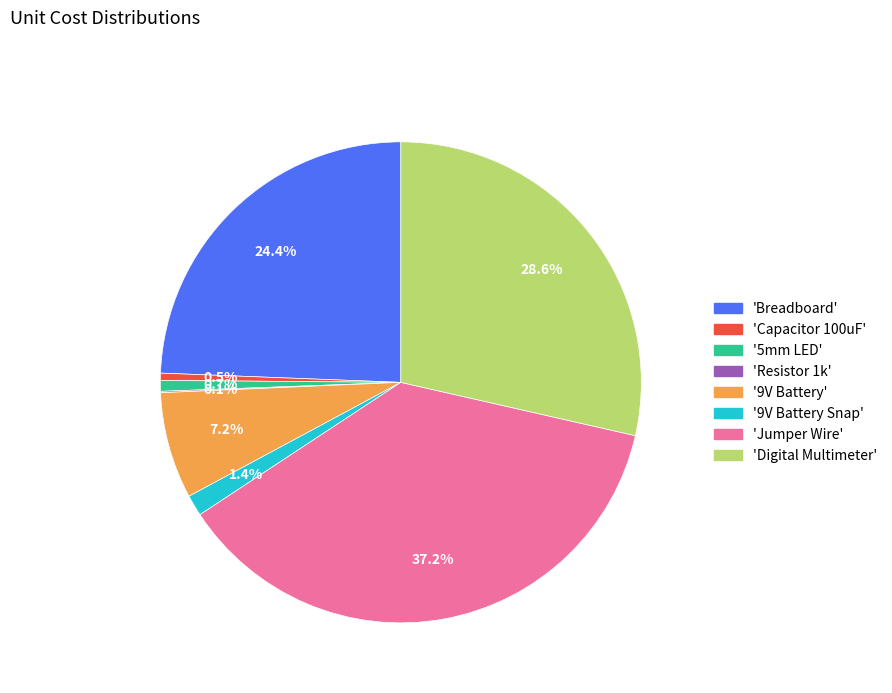

Which has a higher value, 'Jumper Wire' or '9V Battery'?

'Jumper Wire'